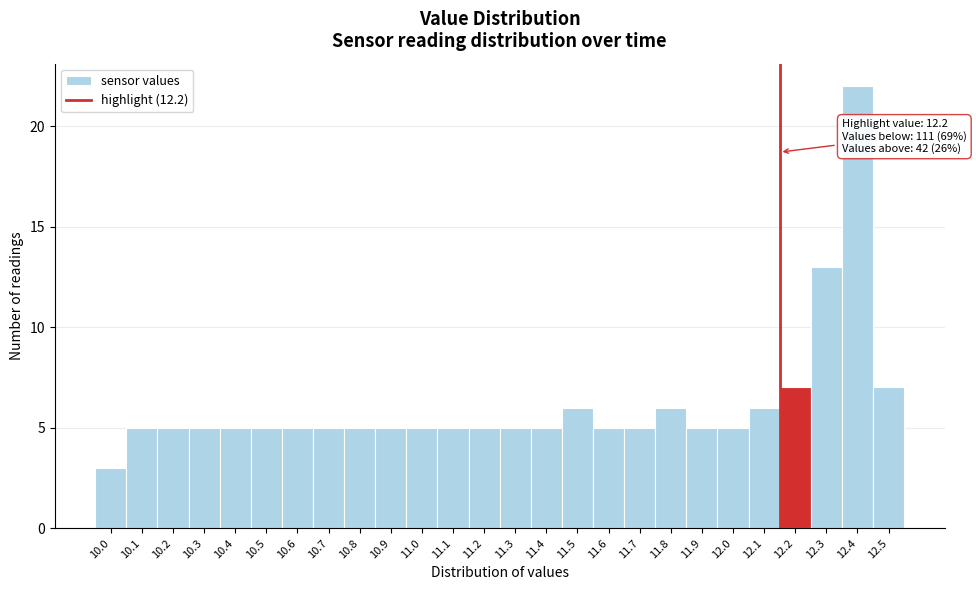

Reading right to left, transcribe all the data shown in this chart.

7	22	13	7	6	5	5	6	5	5	6	5	5	5	5	5	5	5	5	5	5	5	5	5	5	3